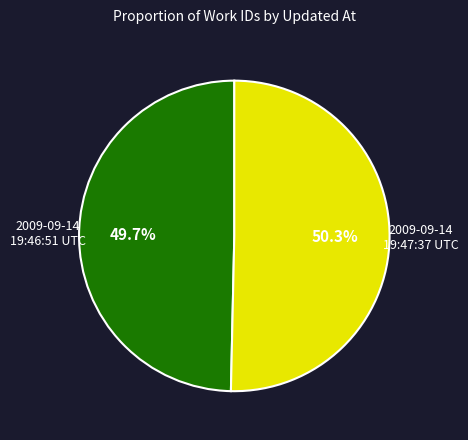

Count the number of slices in the pie.

2